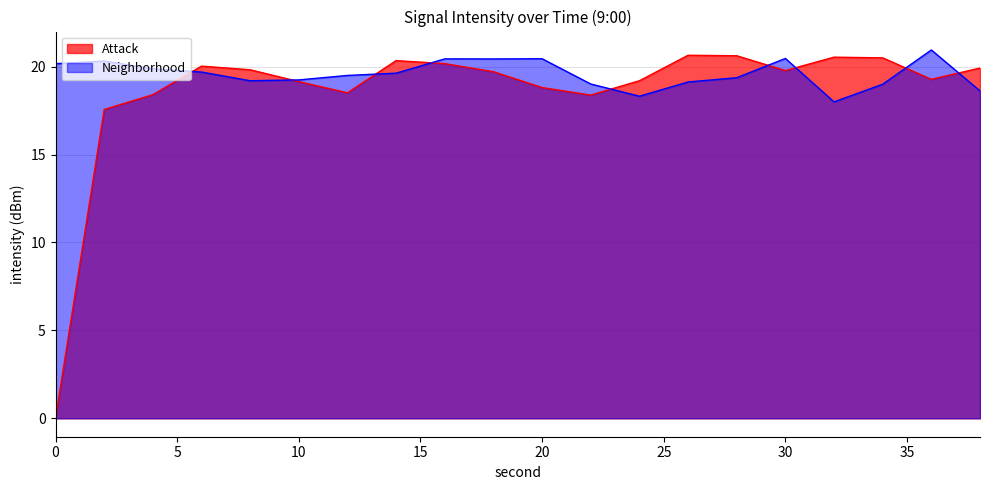

At 18, list the series in order from largest to smallest.

Neighborhood, Attack